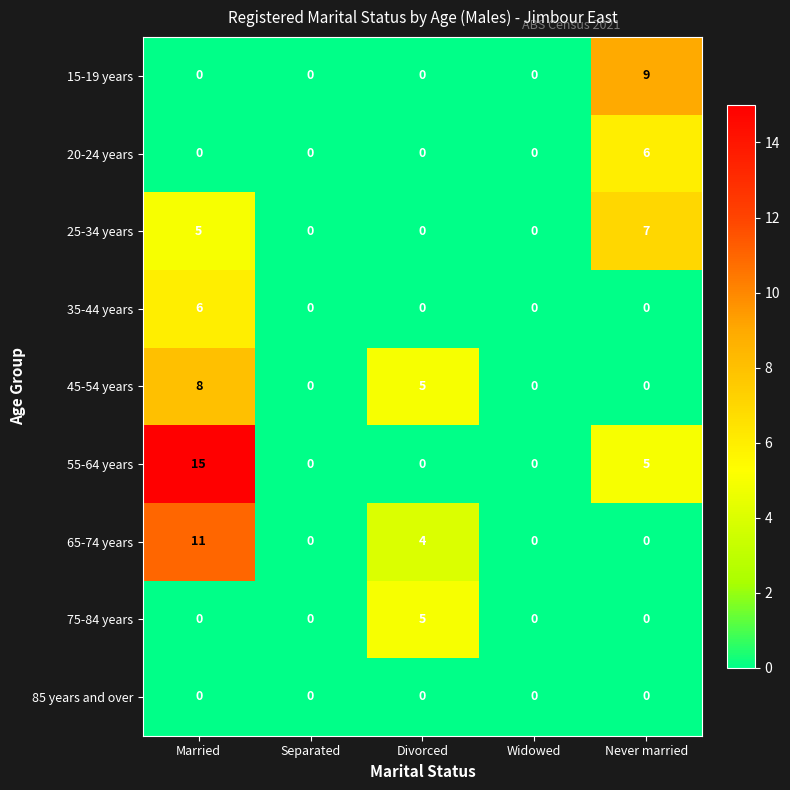

What is the sum of all 25-34 years values?

12